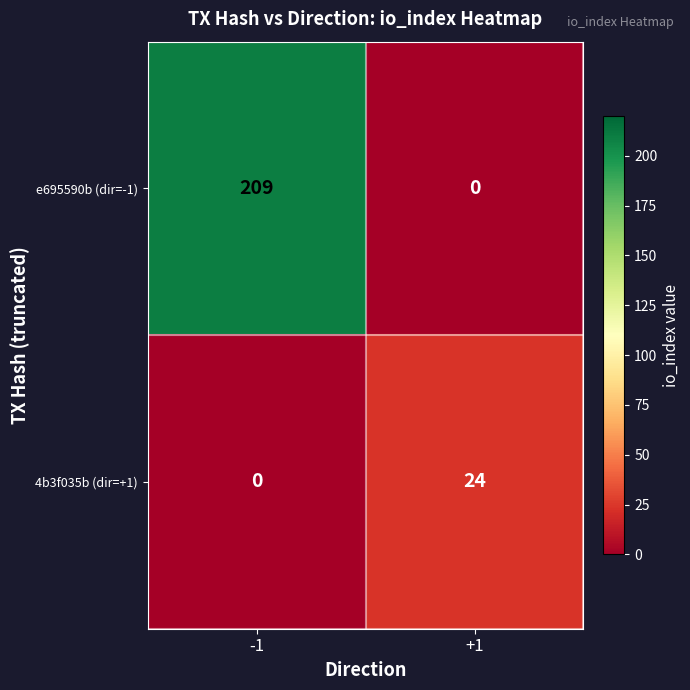

What is the greatest value displayed?

209